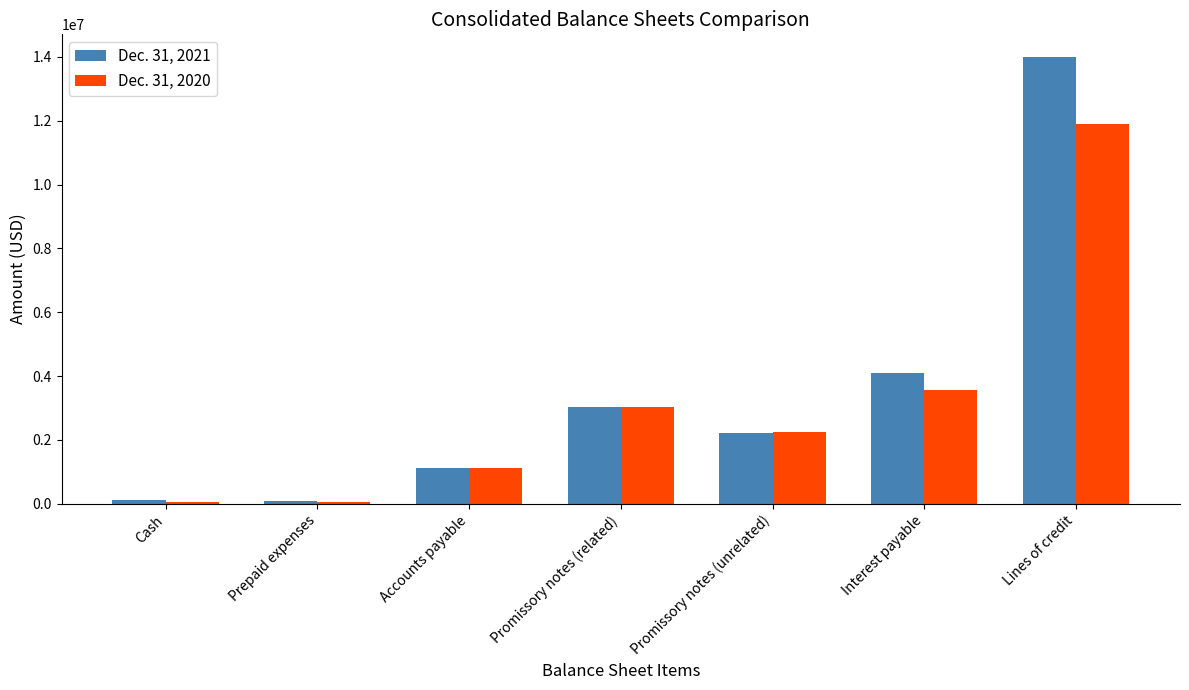

Which category has the highest value in the Dec. 31, 2020 series?

Lines of credit